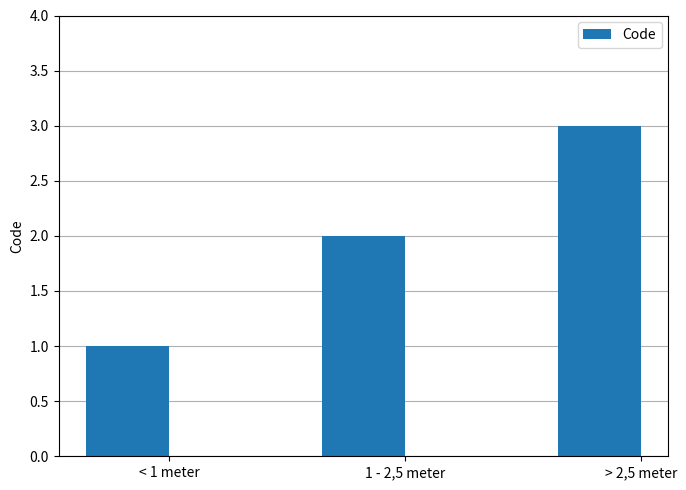

Which label corresponds to the largest value in the chart?

> 2,5 meter